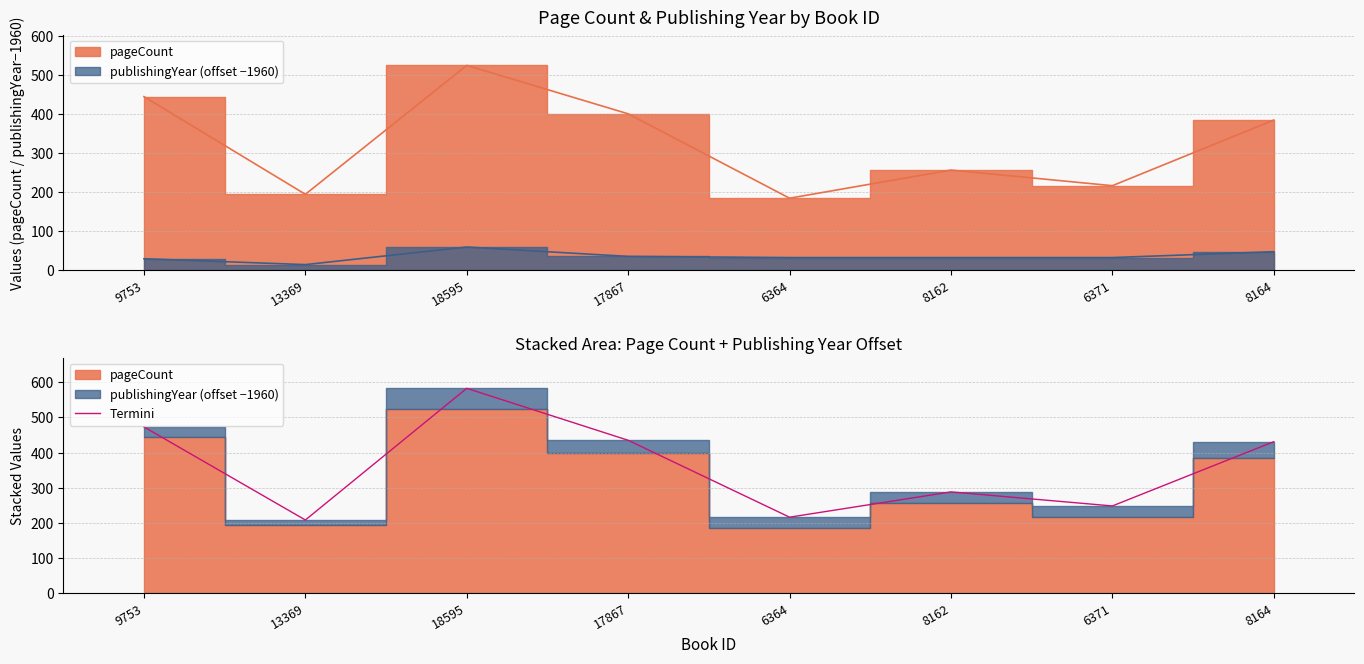

Which has a higher value, 9753 or 18595?

18595